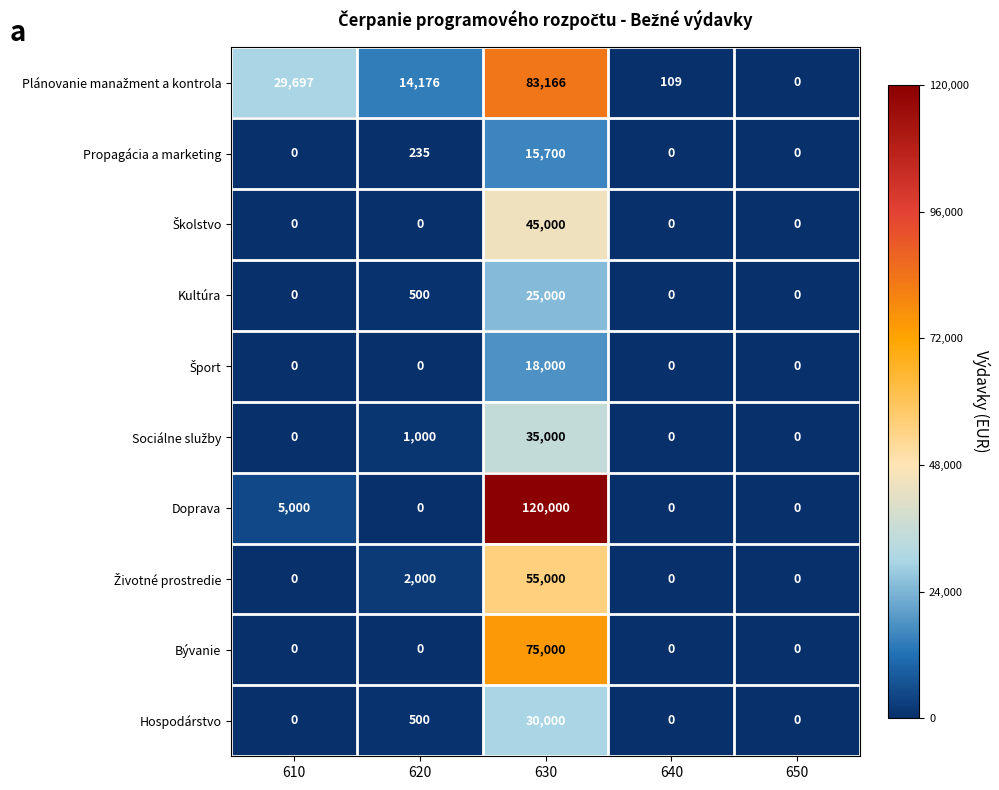

Which label corresponds to the largest value in the chart?

630